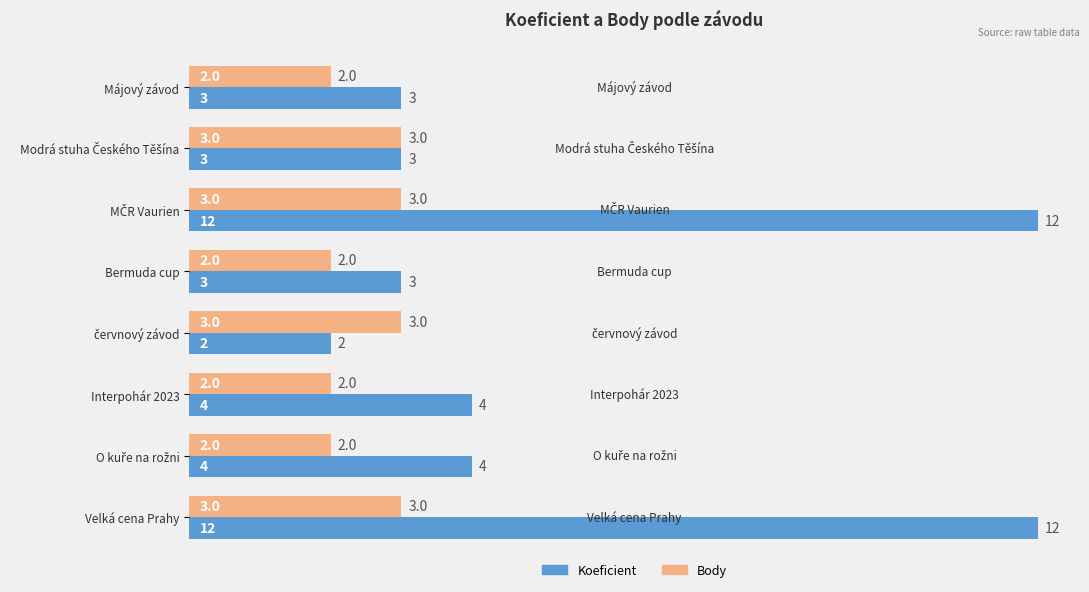

Which series has the widest spread of values?

Koeficient